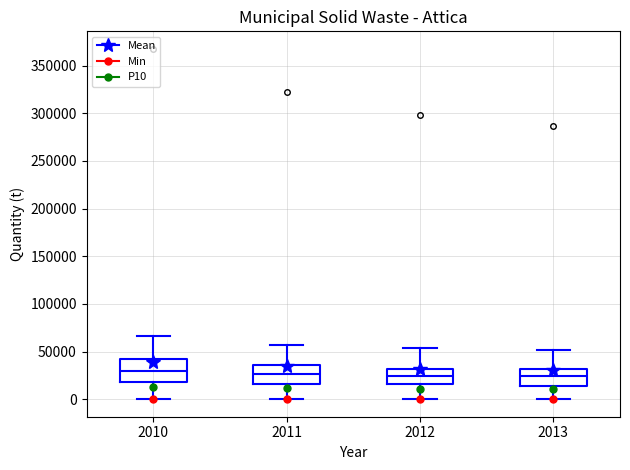

Reading left to right, transcribe this box plot: for each box, give where its median line is, the range the box spans, and where its two whiskers end, as read against the y-axis. The values are not printed on the chart, so give them approximately, as read against the axis.

2010: median 30000, box 20000 to 40000, whiskers 0 to 65000
2011: median 25000, box 15000 to 35000, whiskers 0 to 55000
2012: median 25000, box 15000 to 30000, whiskers 0 to 55000
2013: median 25000, box 15000 to 30000, whiskers 0 to 50000